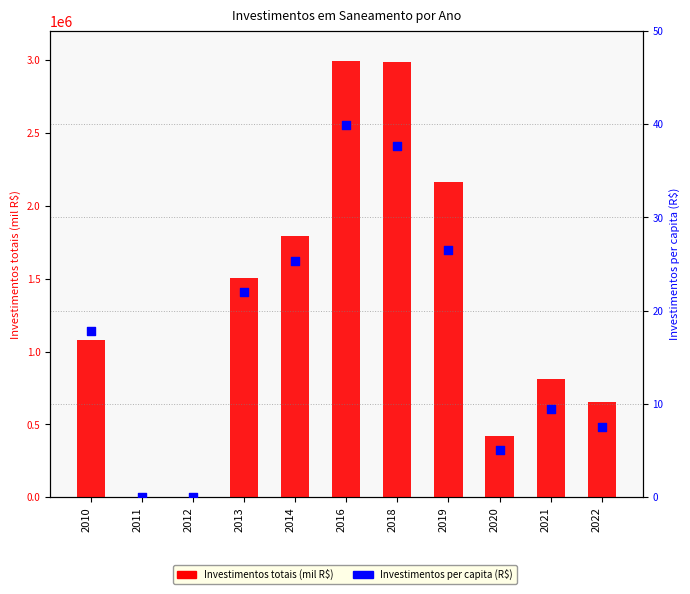

Which series contains the lowest Y value?

Investimentos totais (mil R$)